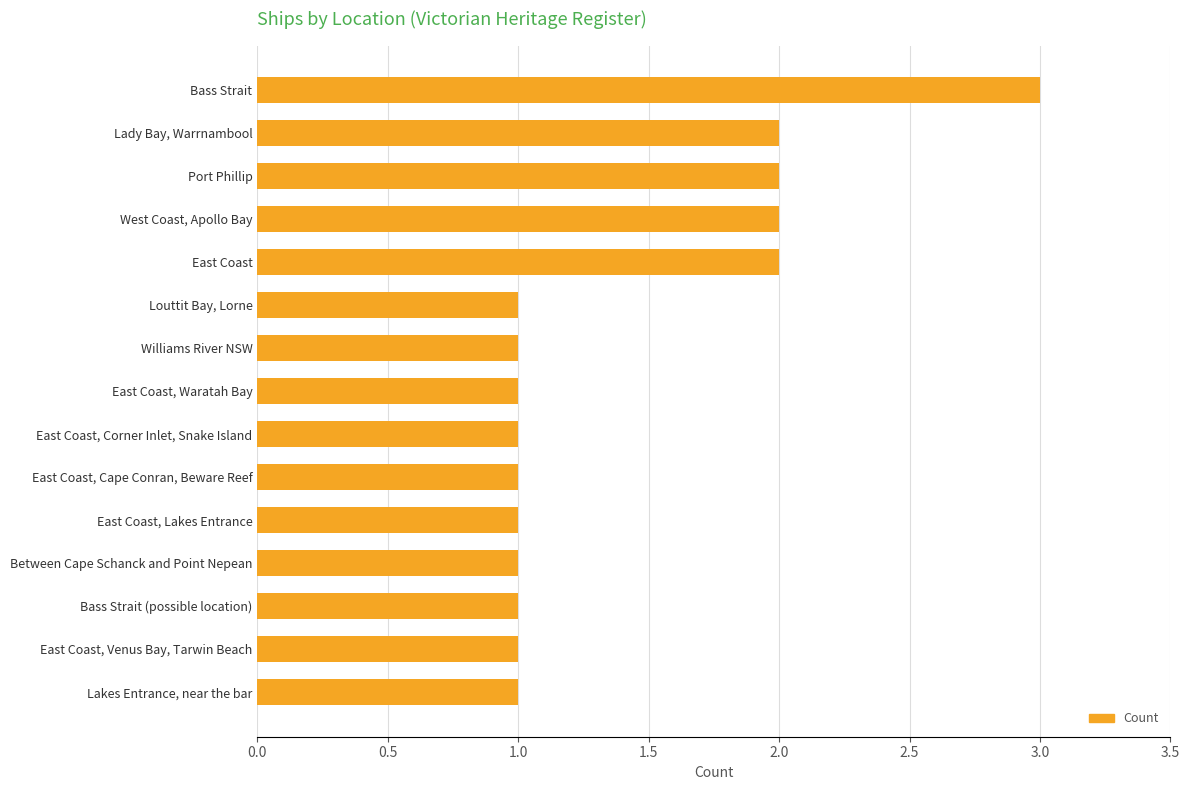

What is the difference between the second highest and minimum values?

1